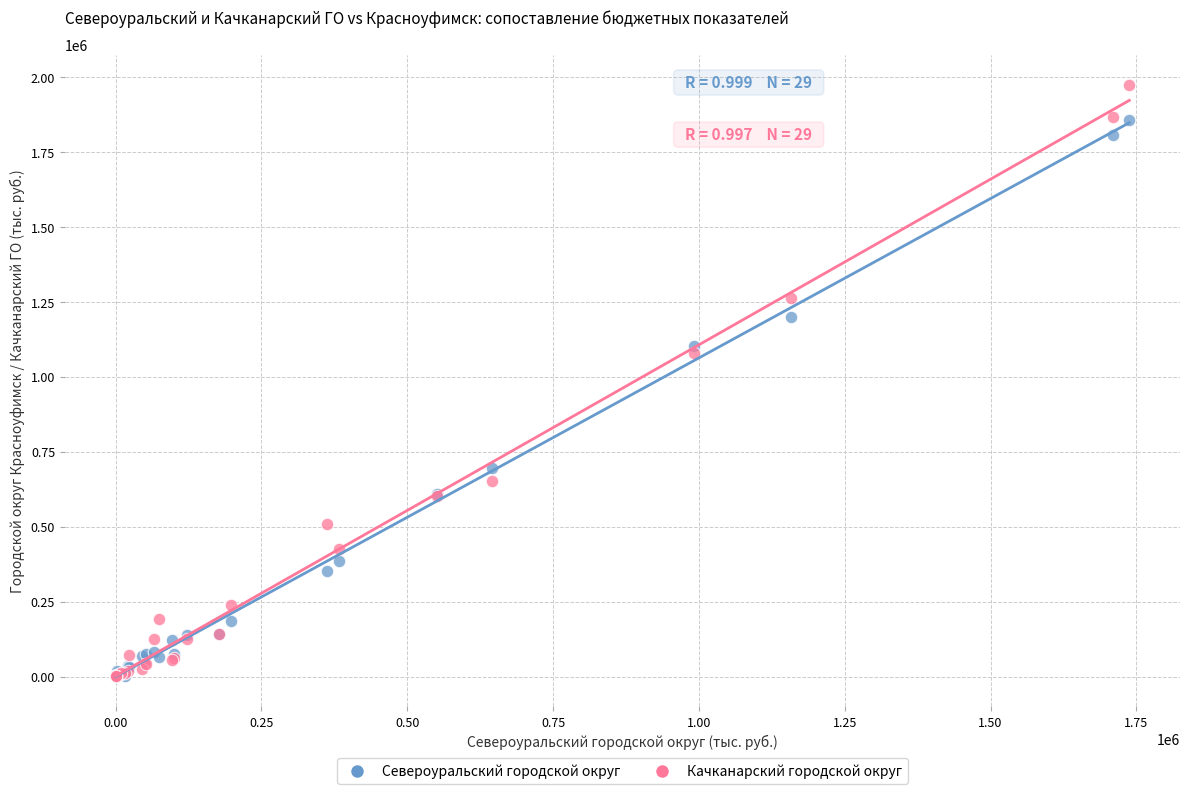

Which series has the largest Y range (max minus min)?

Качканарский городской округ